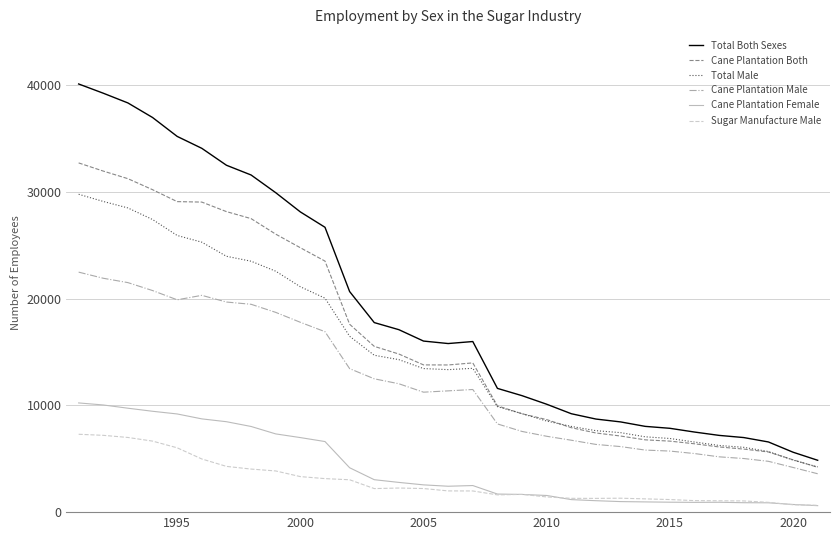

At how many categories does at least one series exceed 27922?

10